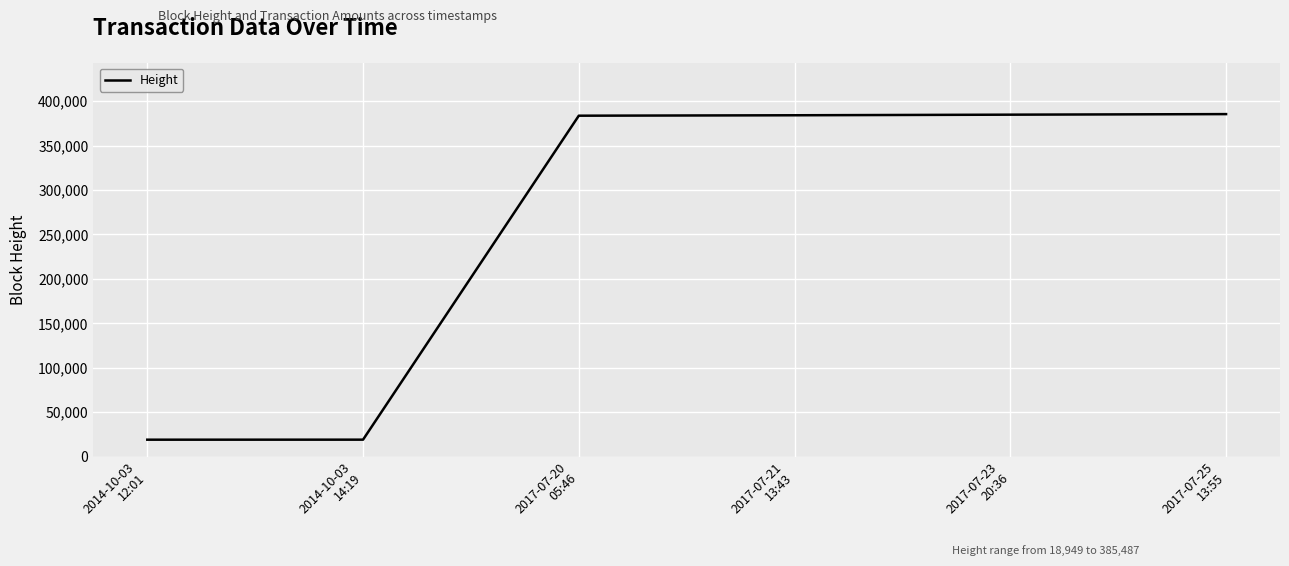

What is the greatest value displayed?

385487